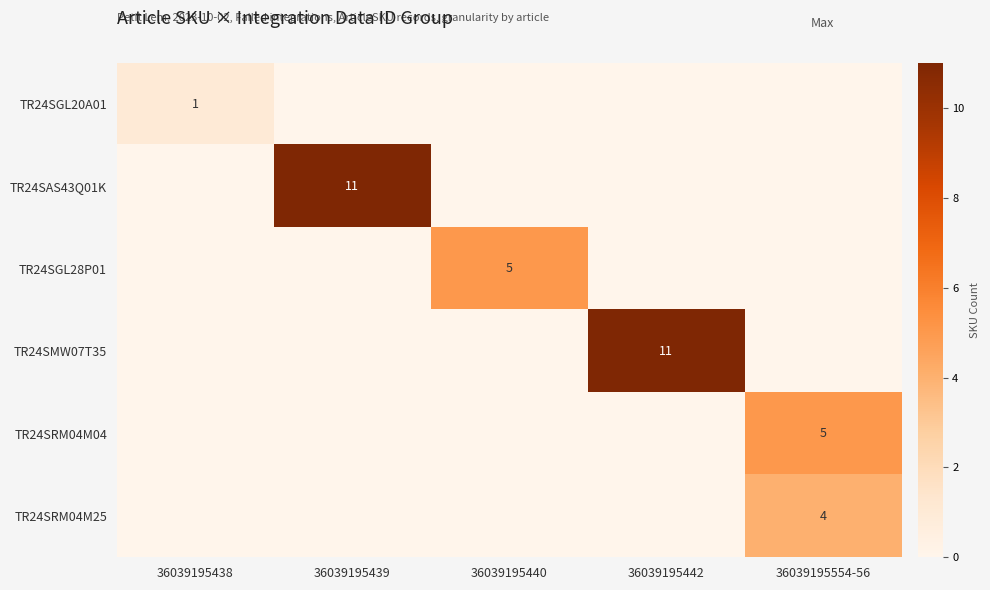

What is the total value across all series at 36039195554-56?

9